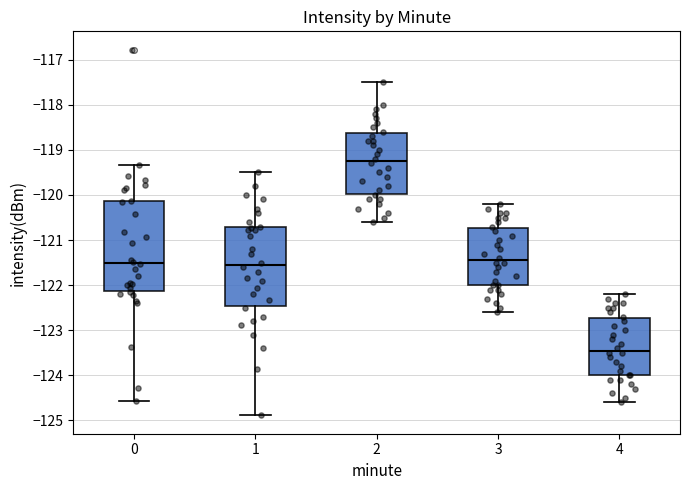

Which box is the tallest, from its lower edge to its upper edge?

0